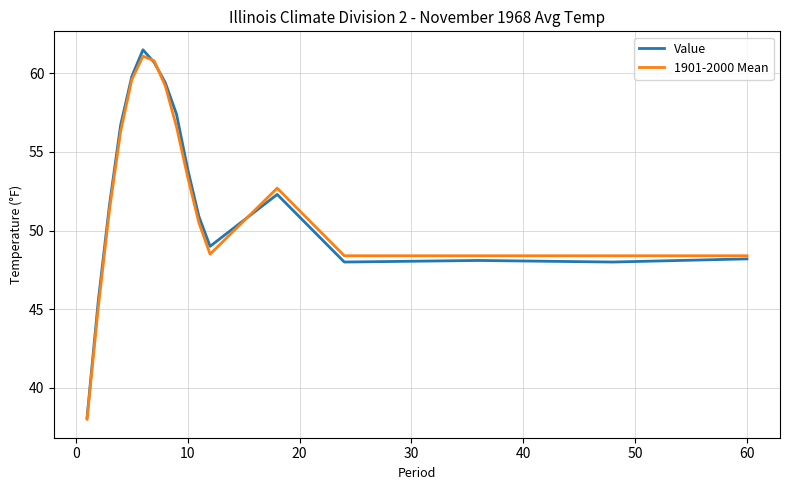

How many series are shown in this chart?

2